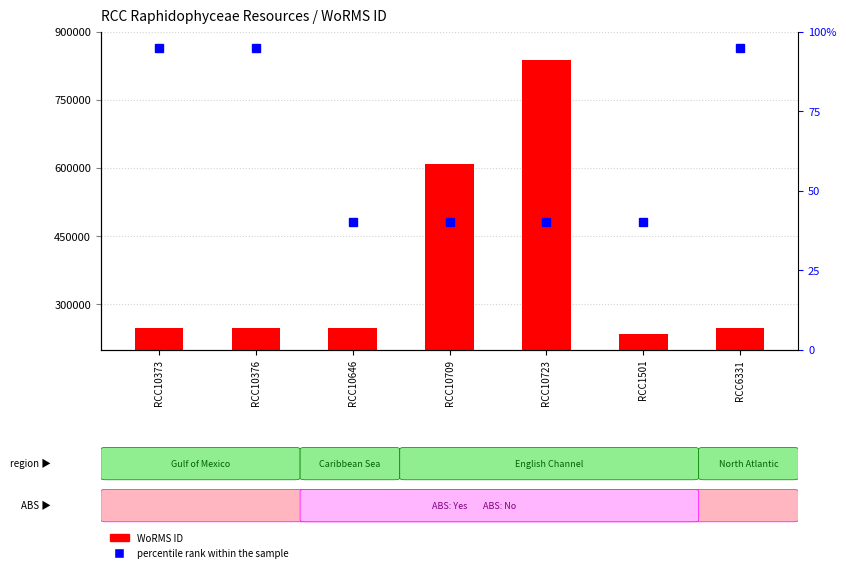

Rank the series by their average value, from lowest to highest.

percentile rank within the sample, WoRMS ID